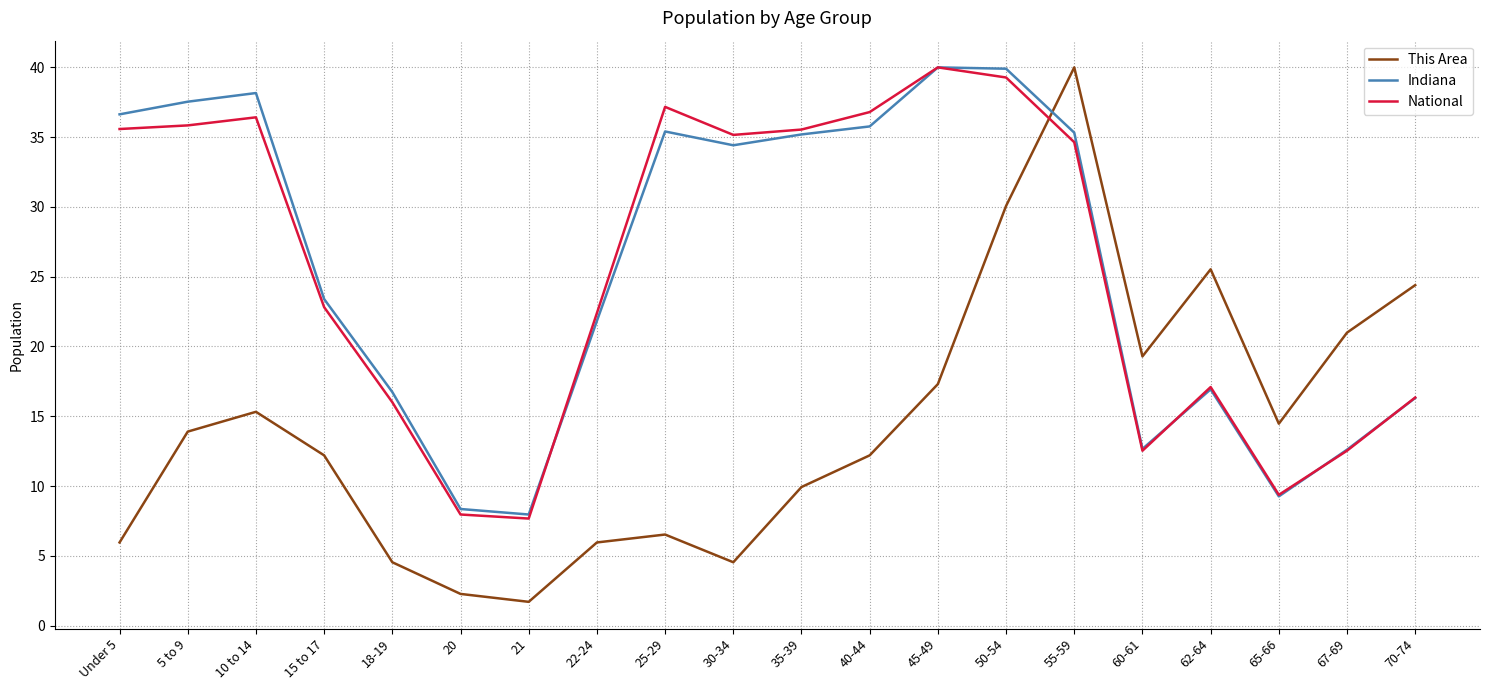

What is the highest value of the National series?

40.0